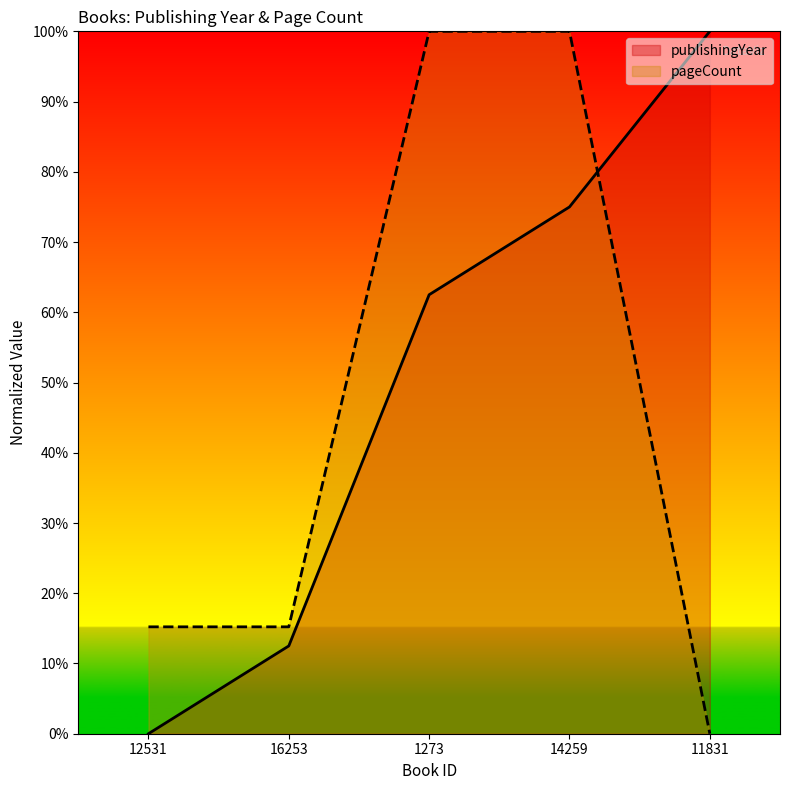

At how many categories does at least one series exceed 84?

3